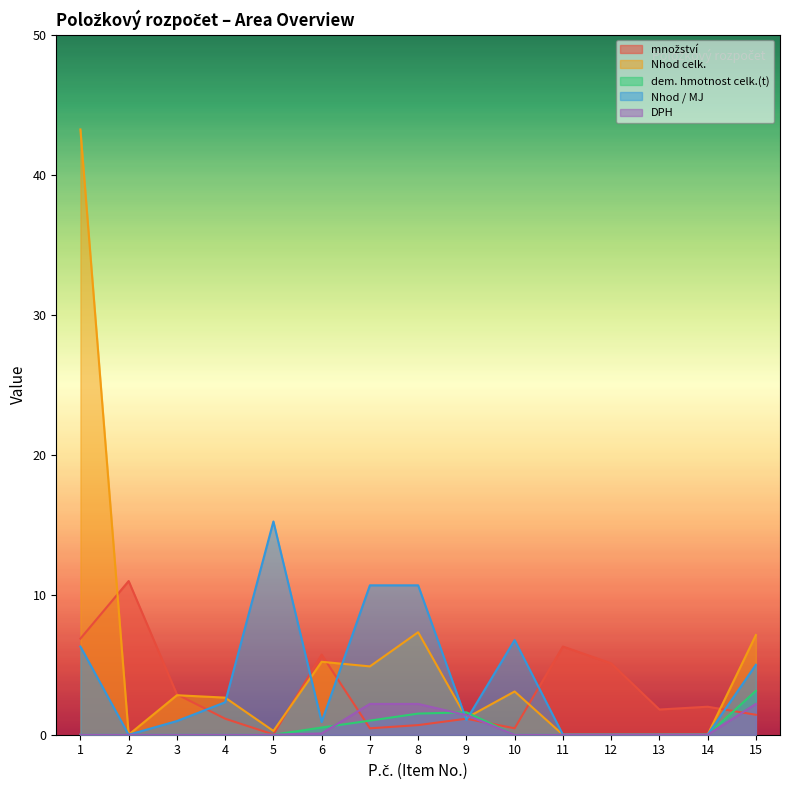

Rank the categories by dem. hmotnost celk.(t) value from lowest to highest.

1, 2, 3, 4, 5, 10, 11, 12, 13, 14, 6, 7, 8, 9, 15